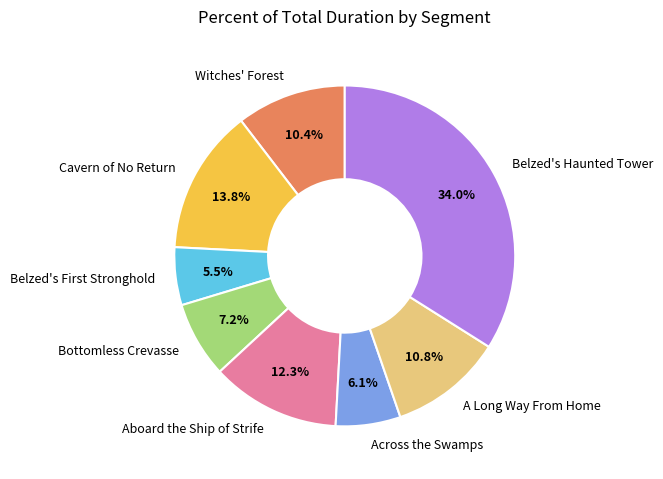

Does Belzed's Haunted Tower account for over 50% of the chart?

No